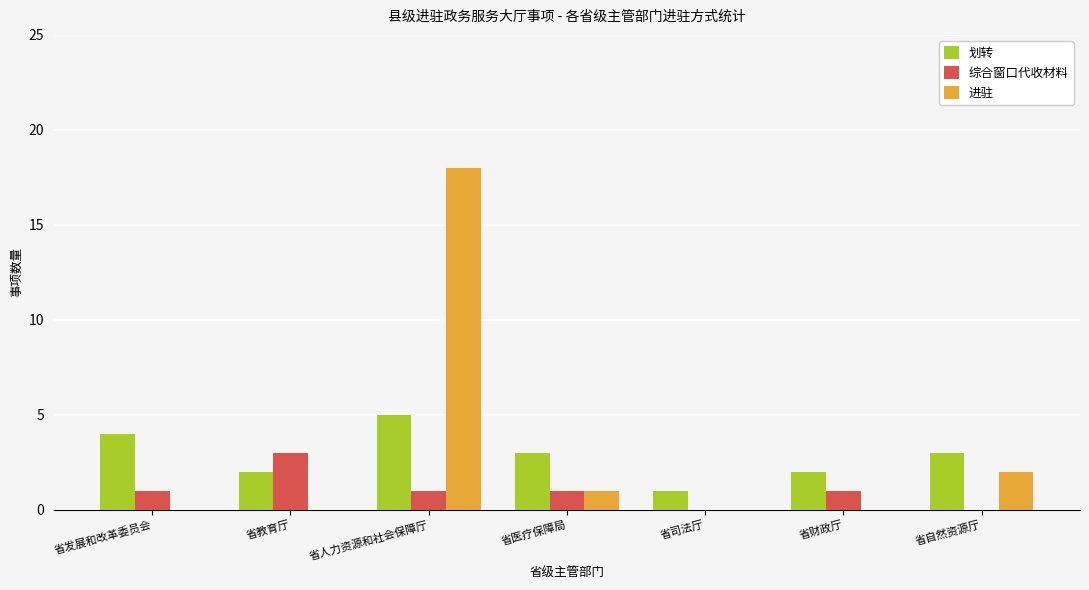

How many groups of bars are there?

7